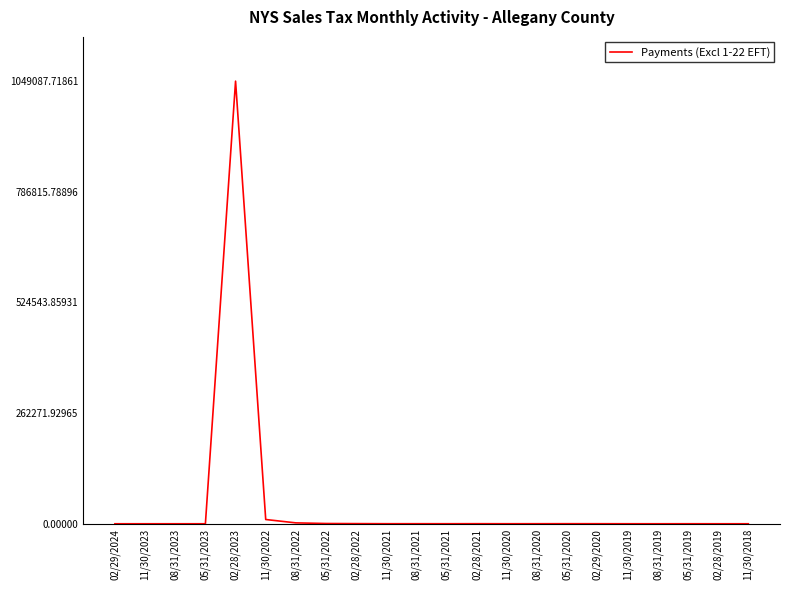

True or false: the data has more than 2 interior local peaks.

True